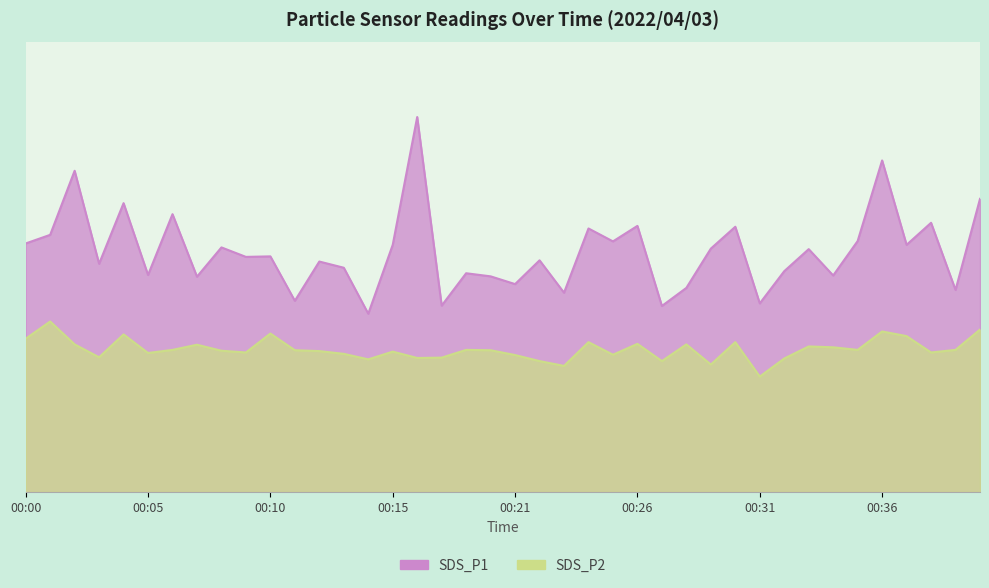

Is it true that SDS_P1 equals 13.0 at 00:13?

True